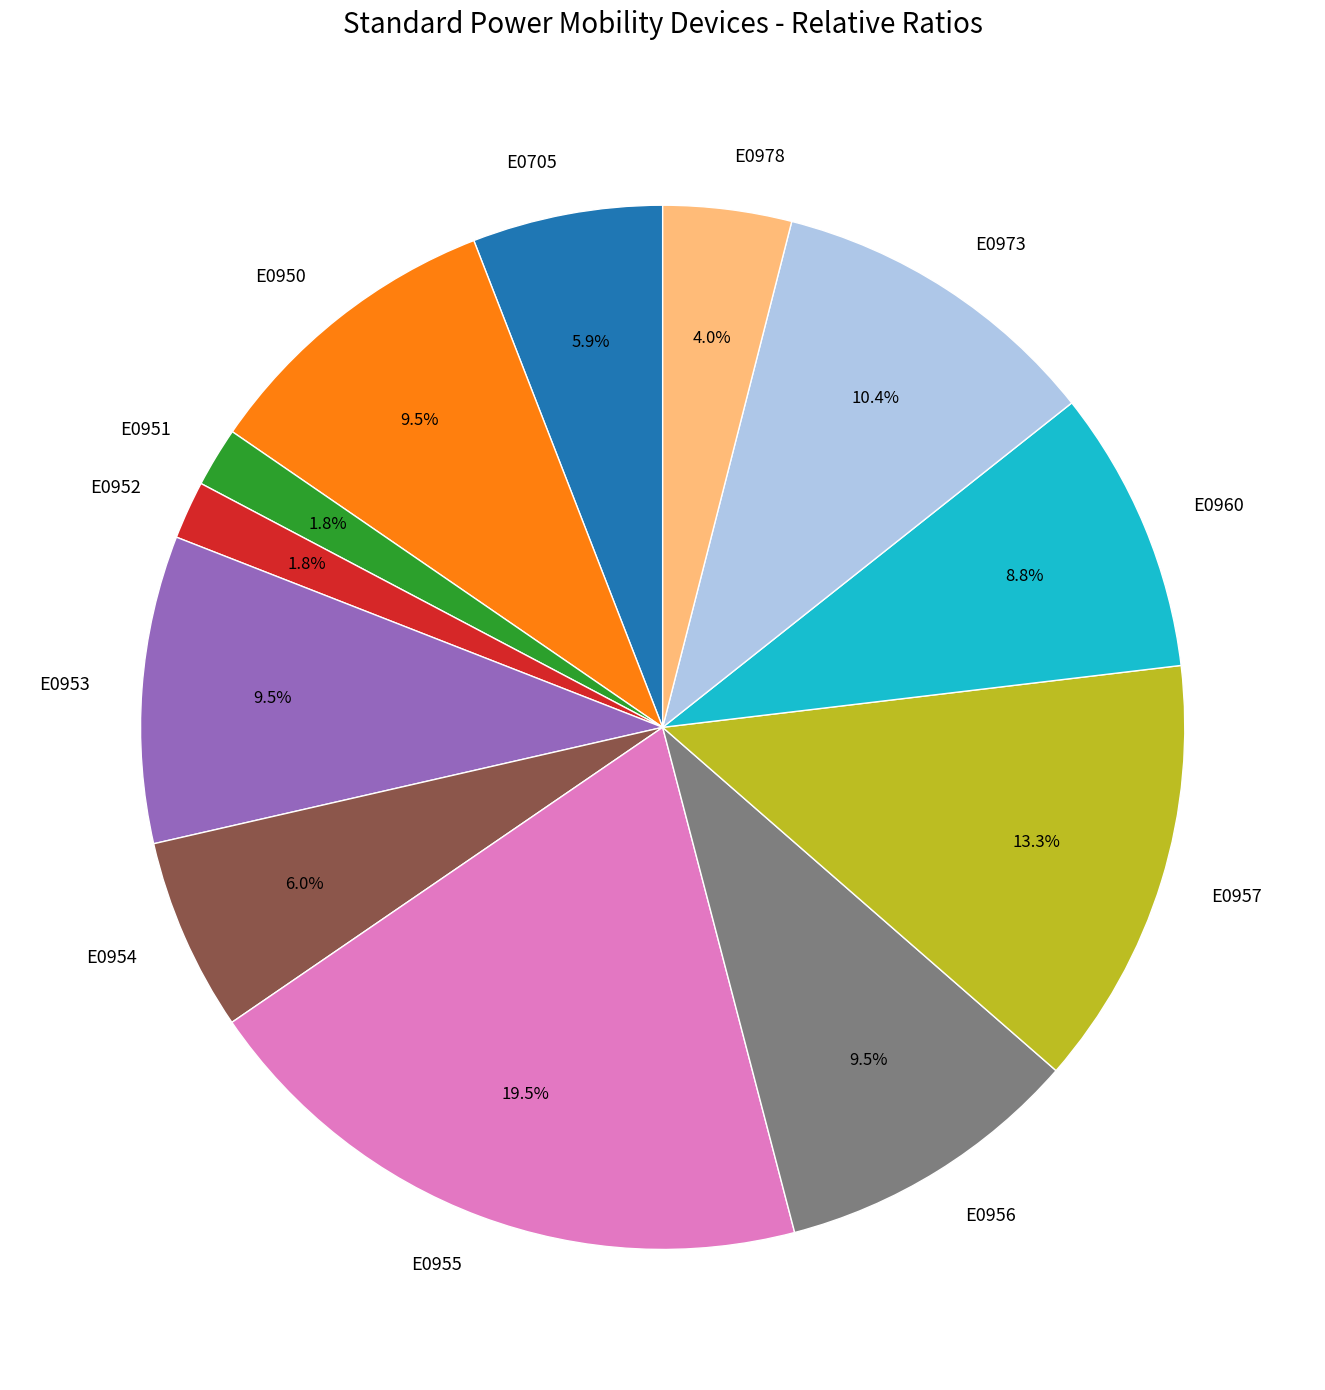

To the nearest percent, what is the combined percentage of E0952 and E0951?

4%